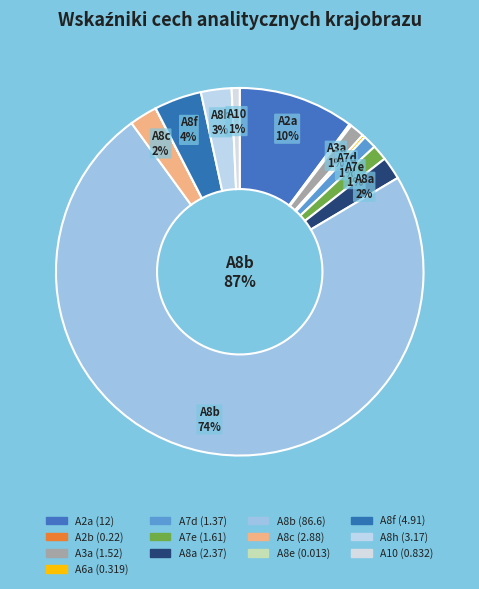

Which slice is the smallest?

A8e